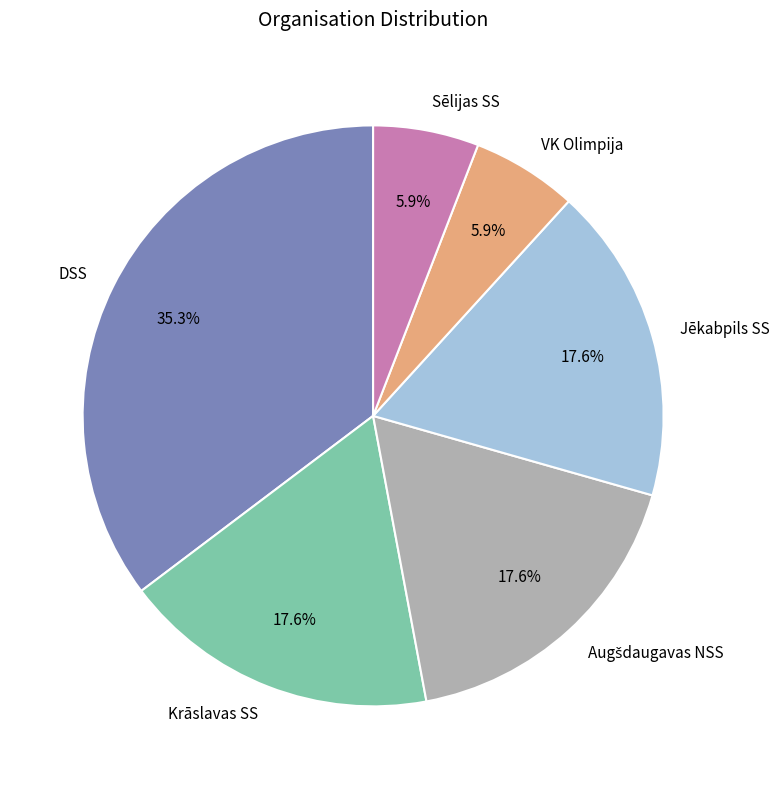

To the nearest percent, what portion does DSS represent?

35%